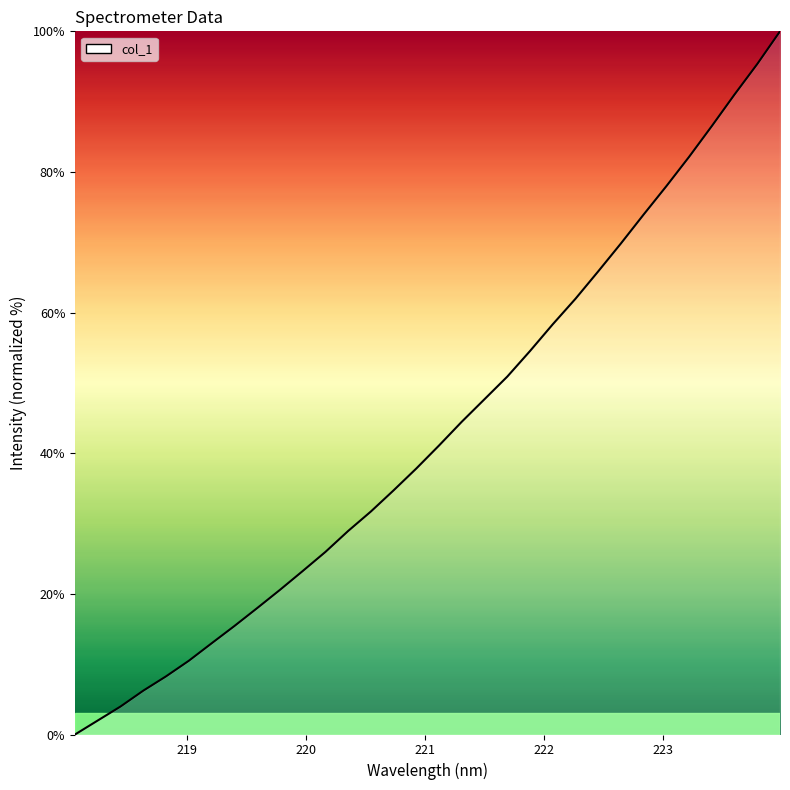

What is the maximum value shown in the chart?

100.0